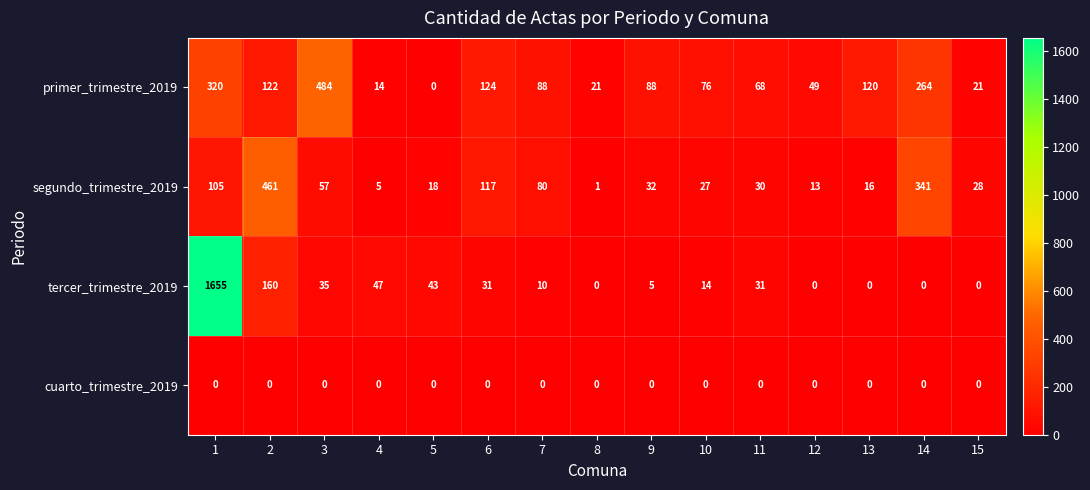

What value does the primer_trimestre_2019 series have at 7, to the nearest 5?

90